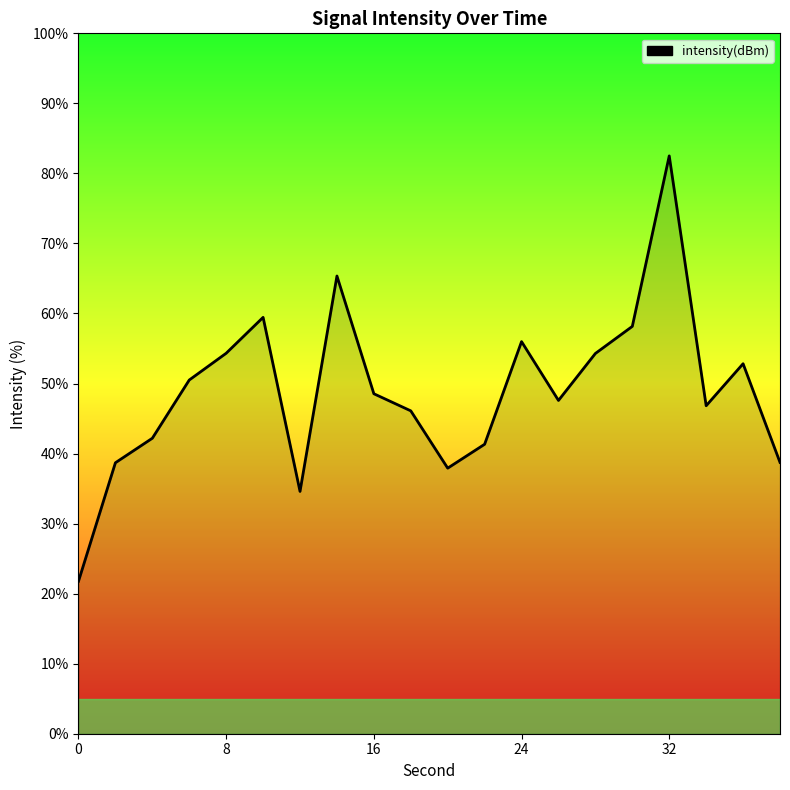

What is the greatest value displayed?

82.5